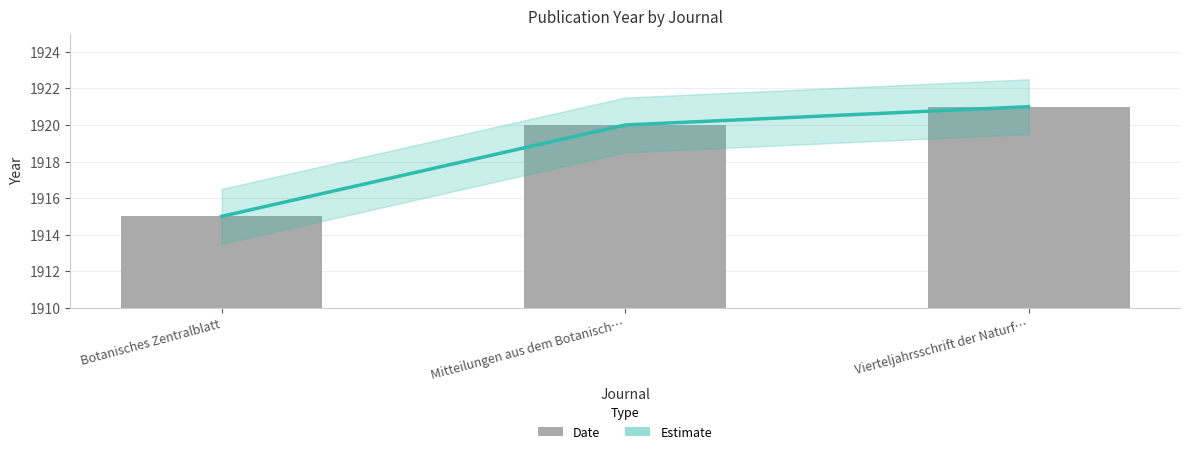

Which label corresponds to the largest value in the chart?

Vierteljahrsschrift der Naturf…